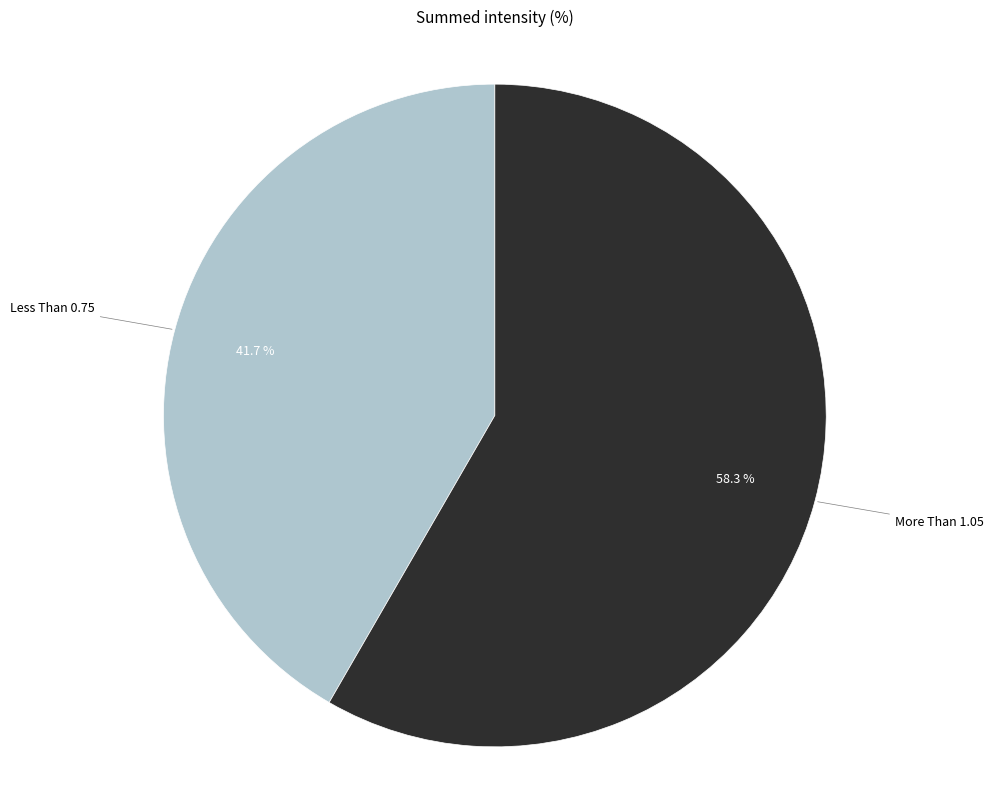

To the nearest percent, what is the difference between the More Than and Less Than slice percentages?

17%